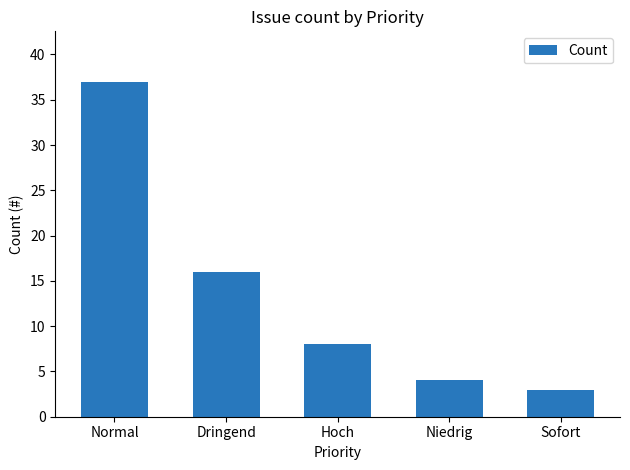

True or false: the data shows 8 at Dringend.

False